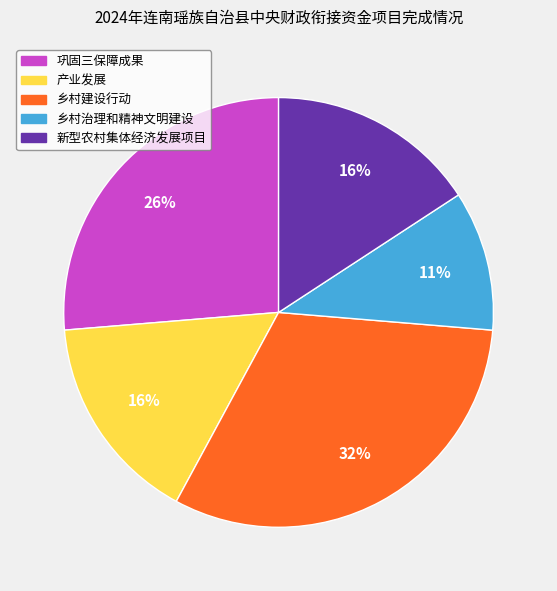

The 产业发展 slice represents 22% of the pie. True or false?

False